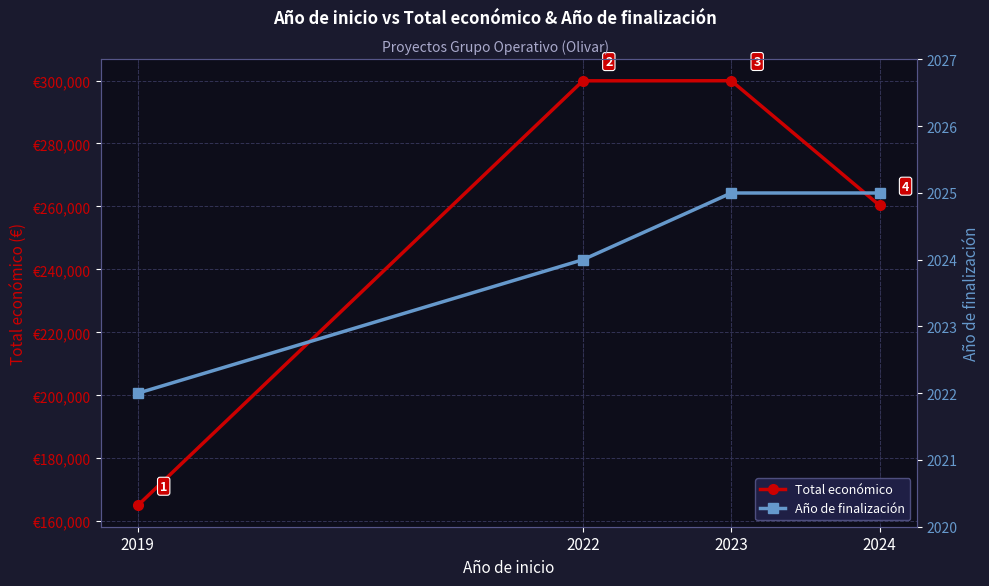

What is the difference between the maximum and minimum values in the Año de finalización series?

3